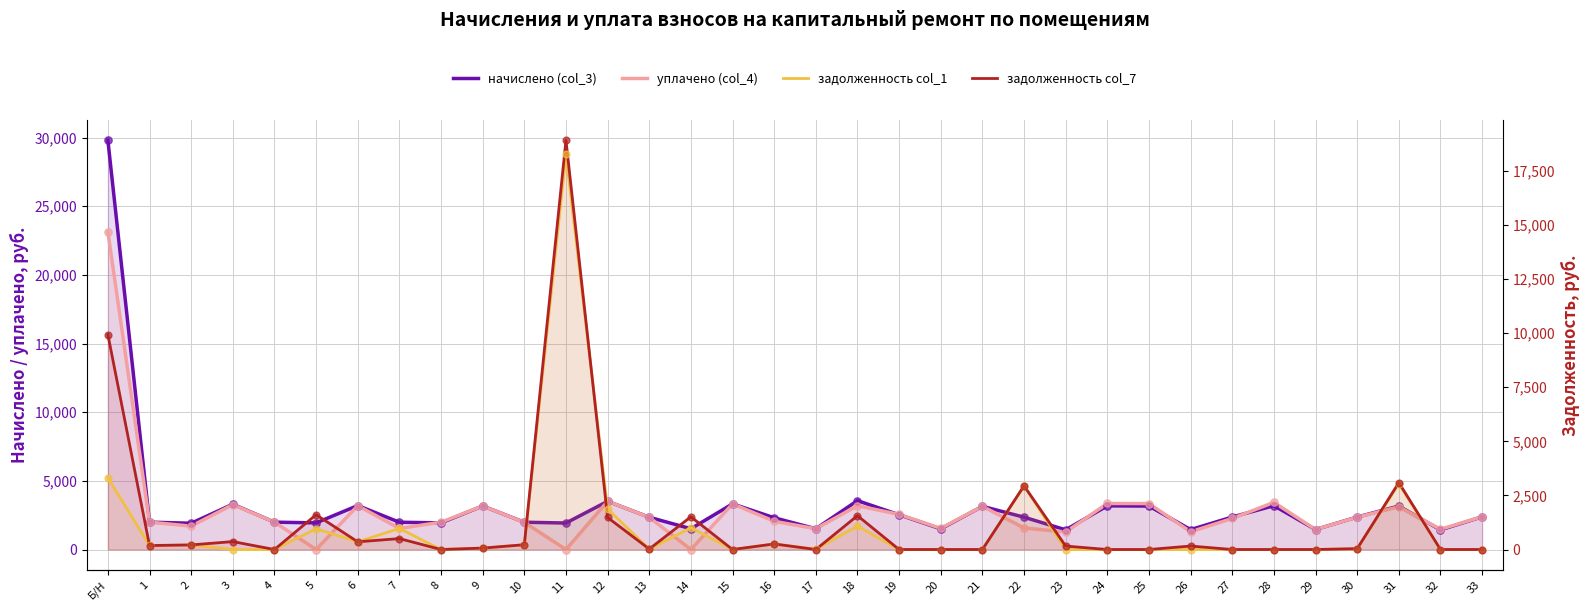

What is the total value across all series at 30?

4795.9